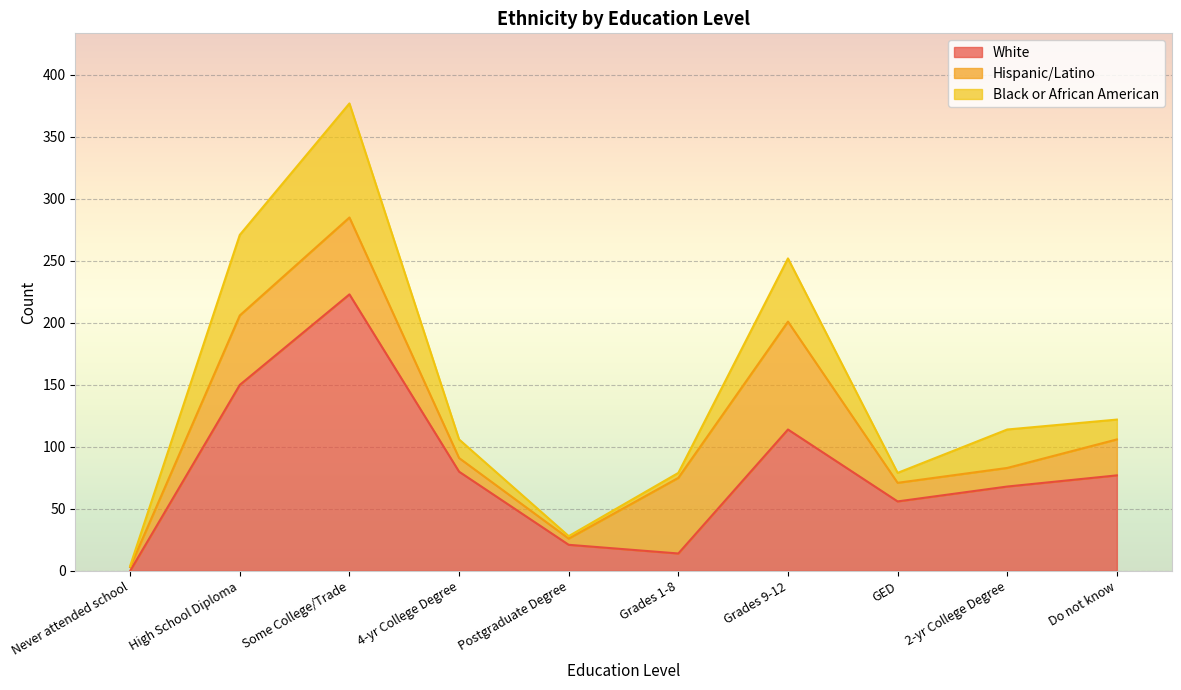

Which series has the largest total across all categories?

White